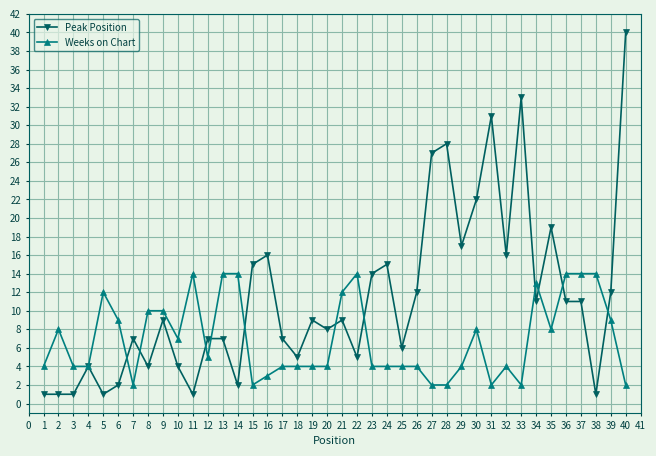

Which series has the largest range (max minus min)?

Peak Position